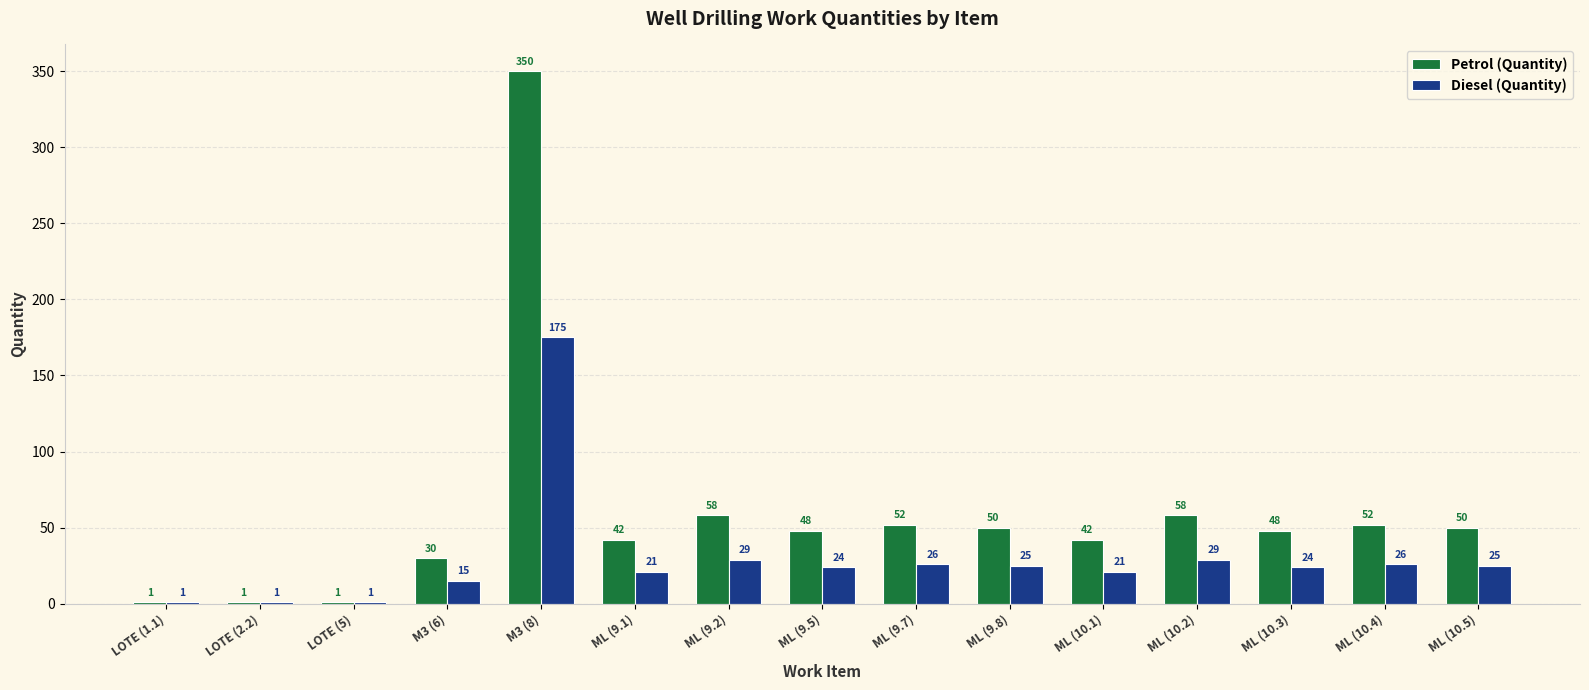

Is the value of Diesel (Quantity) at ML (9.5) greater than the value of Petrol (Quantity) at ML (10.4)?

No